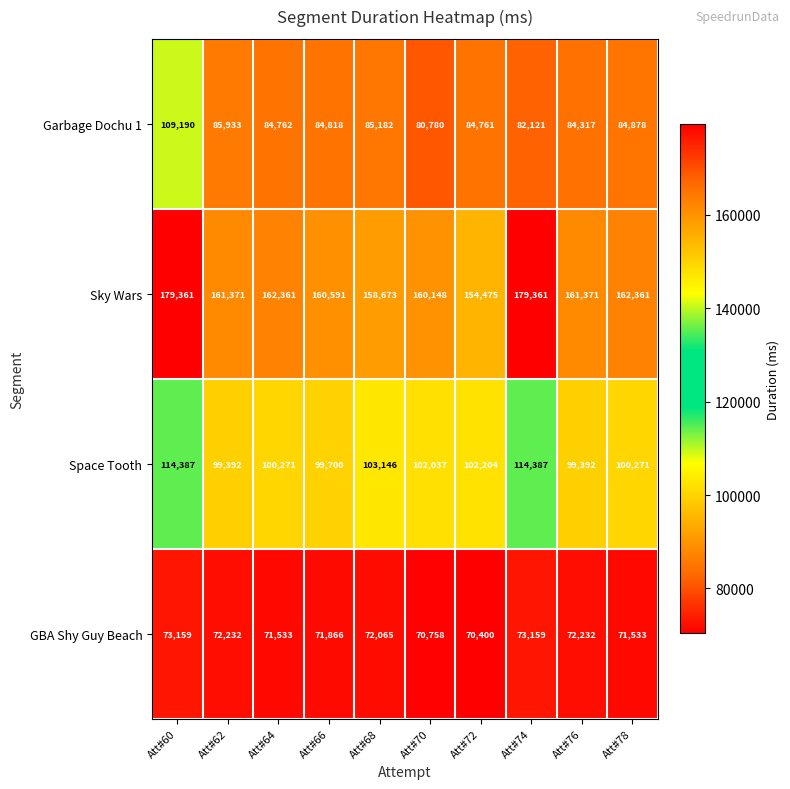

Which category has the lowest value across all series?

Att#72